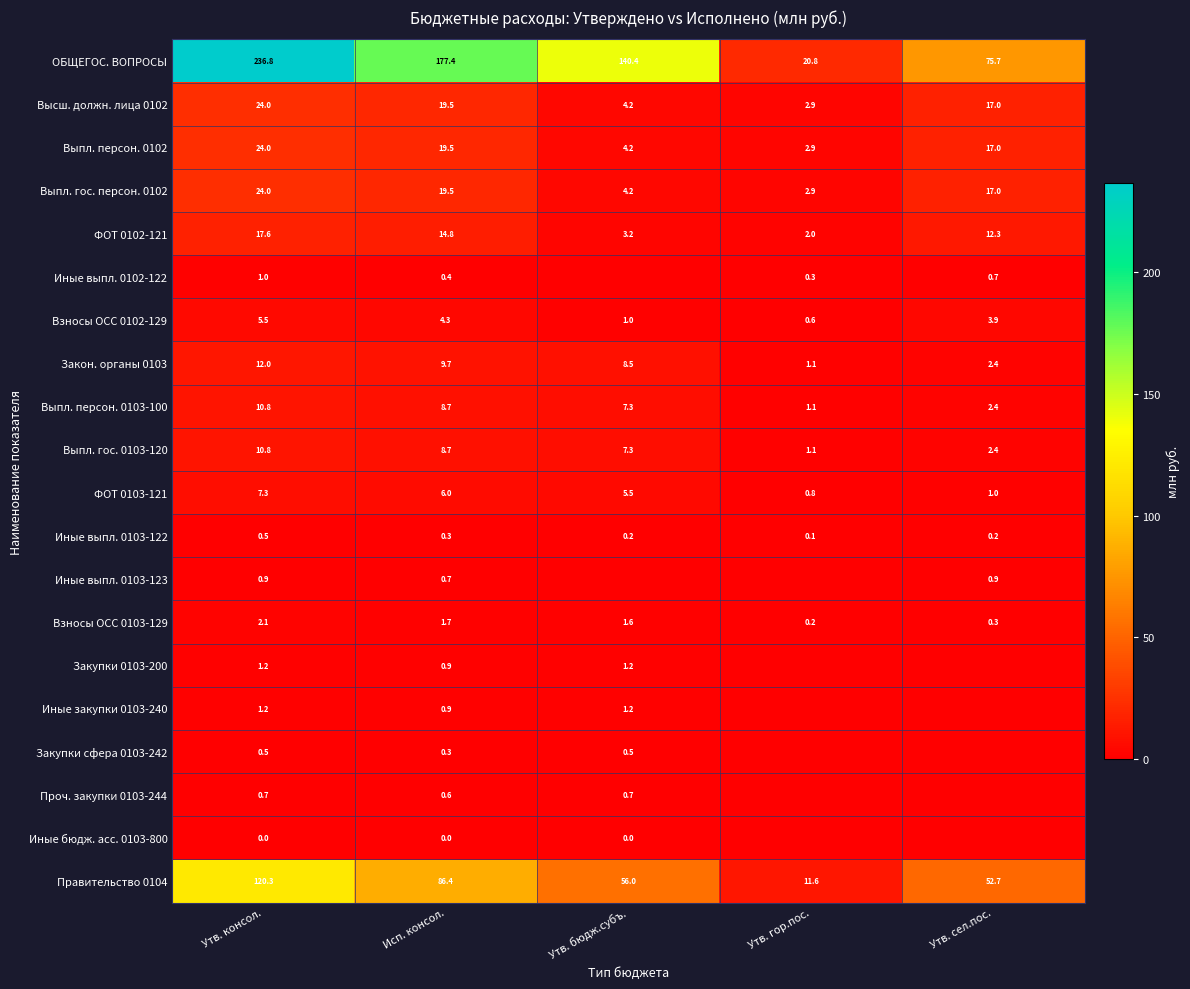

Rank the categories by Правительство 0104 value from lowest to highest.

Утв. гор.пос., Утв. сел.пос., Утв. бюдж.субъ., Исп. консол., Утв. консол.